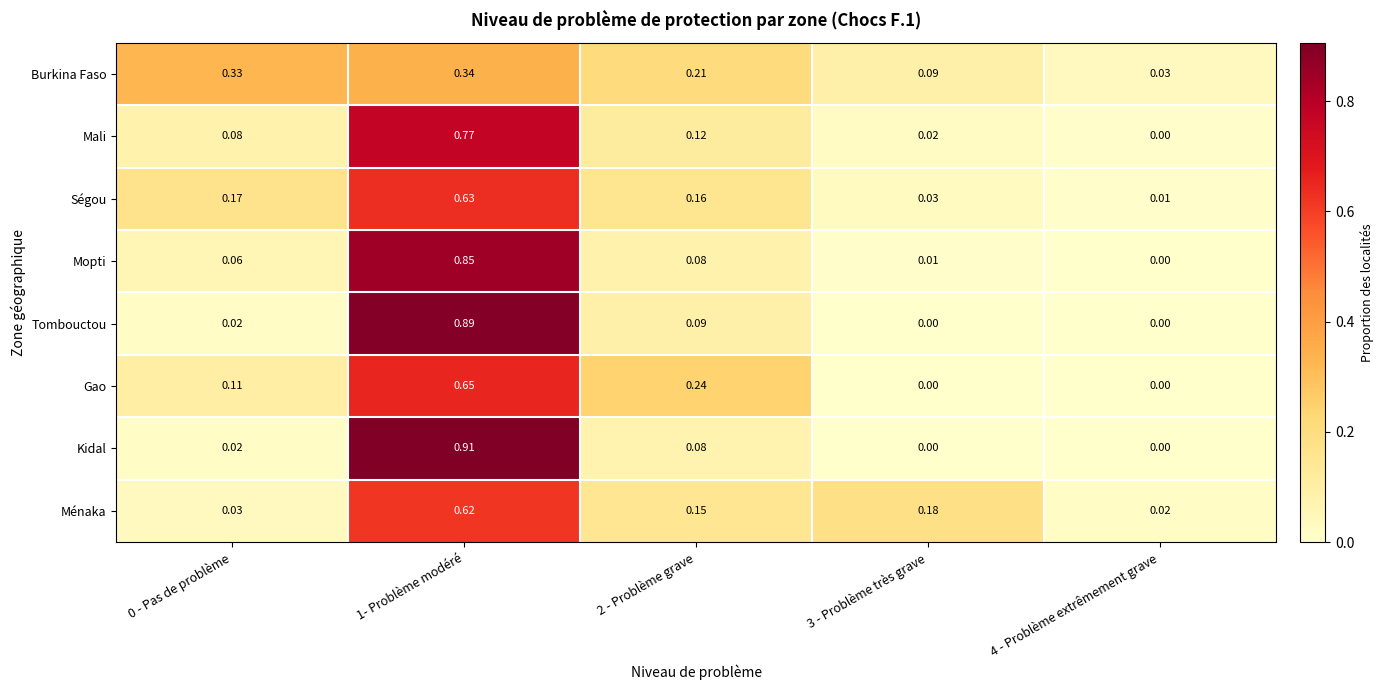

At 1- Problème modéré, list the series in order from largest to smallest.

Kidal, Tombouctou, Mopti, Mali, Gao, Ségou, Ménaka, Burkina Faso